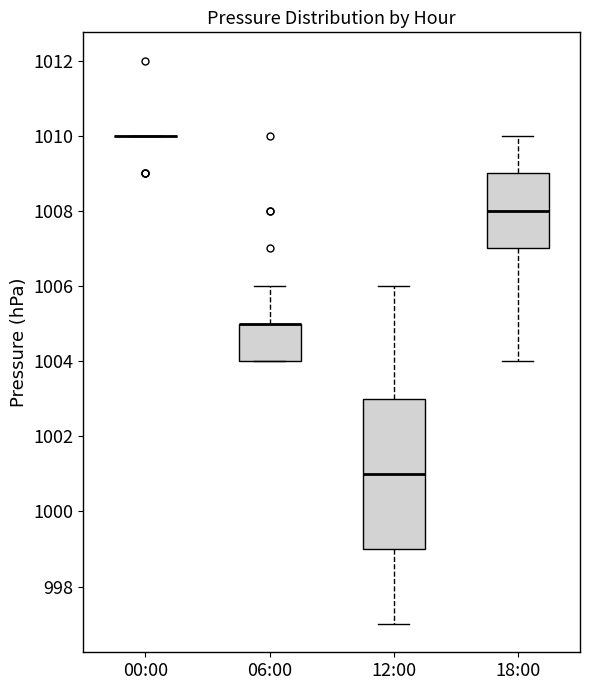

Which box is the tallest, from its lower edge to its upper edge?

12:00